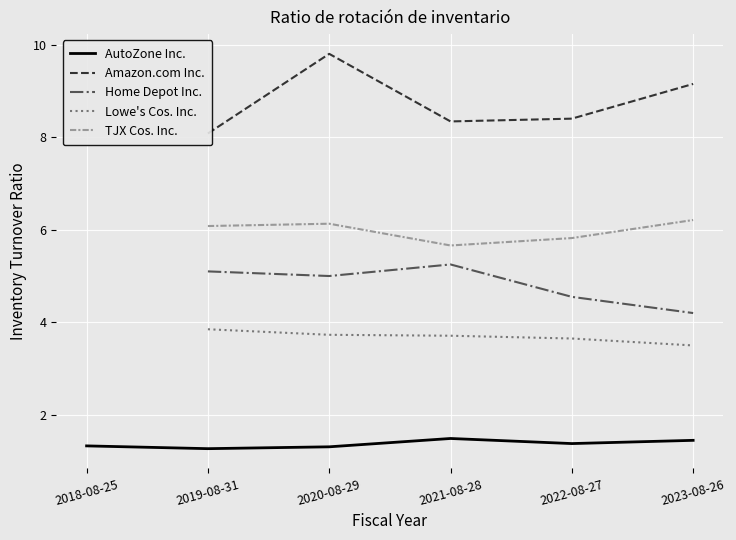

Rank the series by their average value, from lowest to highest.

AutoZone Inc., Lowe's Cos. Inc., Home Depot Inc., TJX Cos. Inc., Amazon.com Inc.